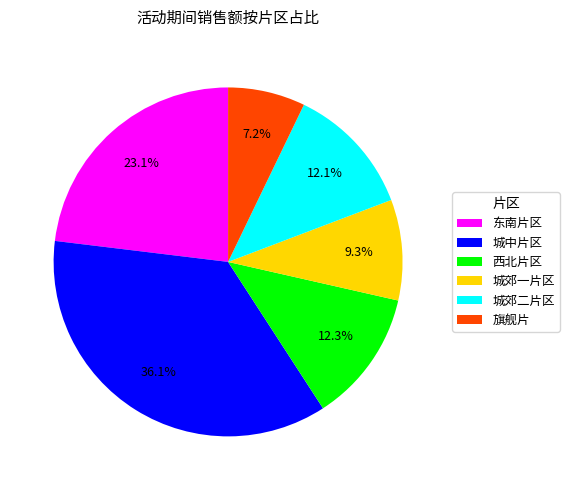

Approximately how many times larger is the value at 西北片区 compared to 城郊一片区?

1.3